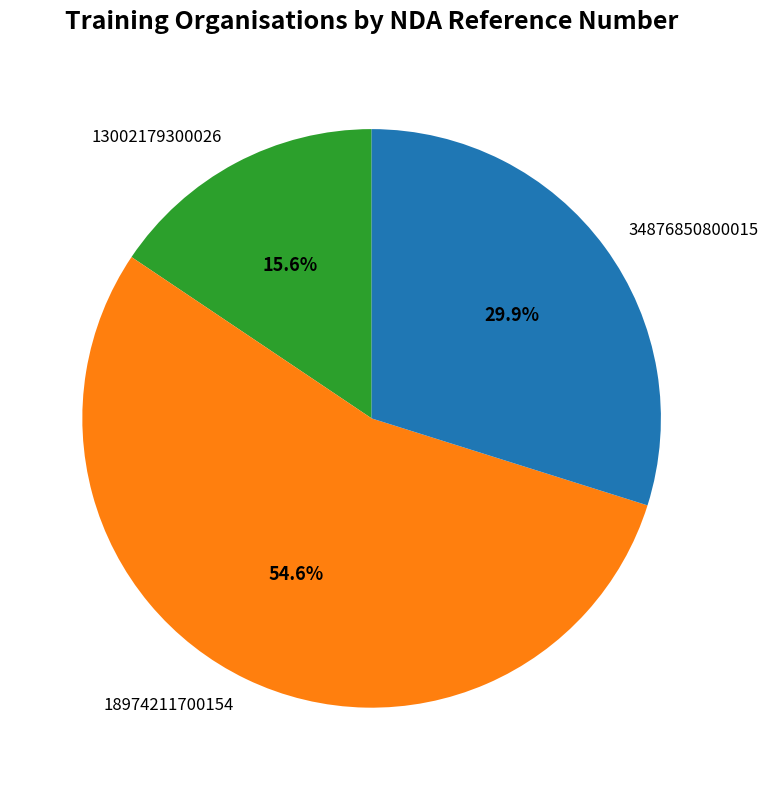

Which slice is the largest?

18974211700154